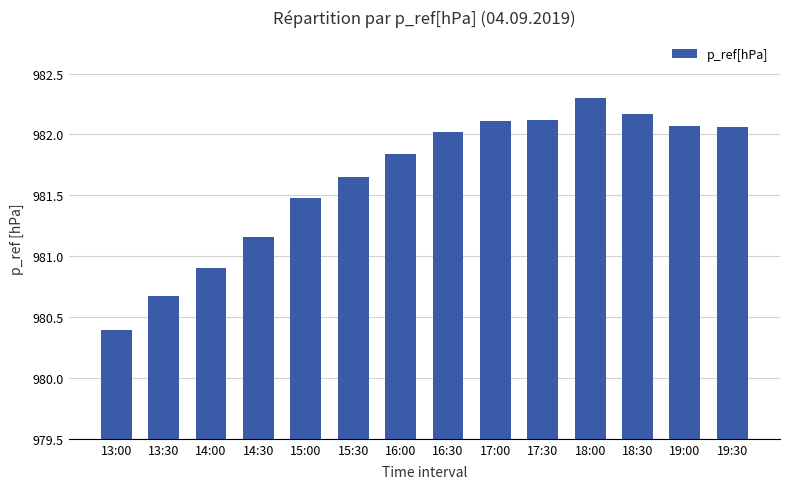

Between 15:00 and 16:30, which is larger?

16:30